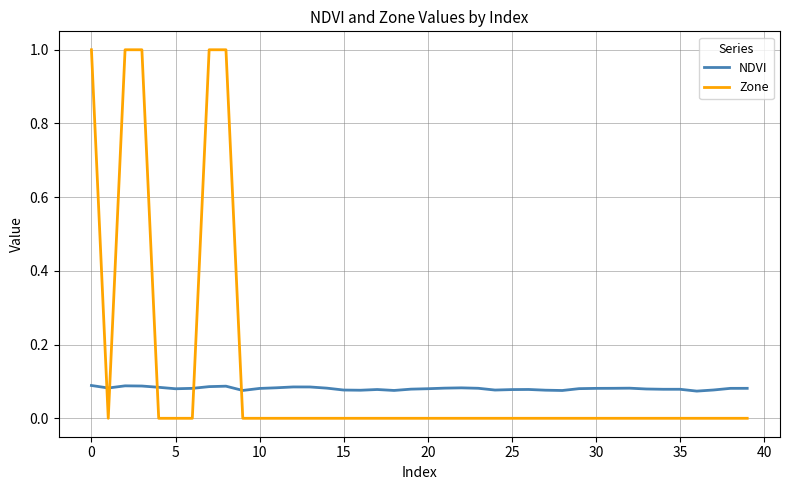

True or false: NDVI and Zone intersect in this chart.

True